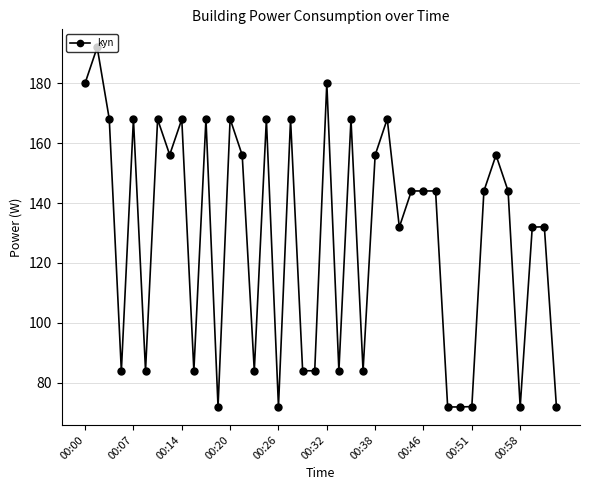

What is the sum of all values?

5147.9